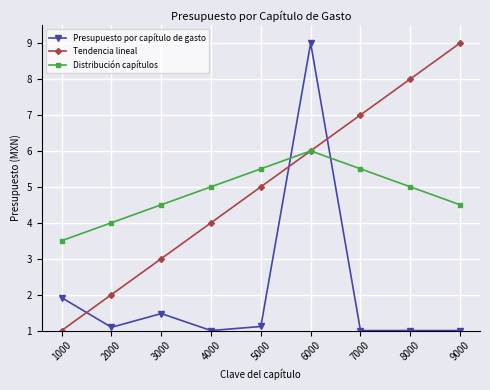

Reading right to left, what are all the values shown in this chart?

Presupuesto por capítulo de gasto: 1.0	1.0	1.0	9.0	1.1	1.0	1.5	1.1	1.9
Tendencia lineal: 9.0	8.0	7.0	6.0	5.0	4.0	3.0	2.0	1.0
Distribución capítulos: 4.5	5.0	5.5	6.0	5.5	5.0	4.5	4.0	3.5